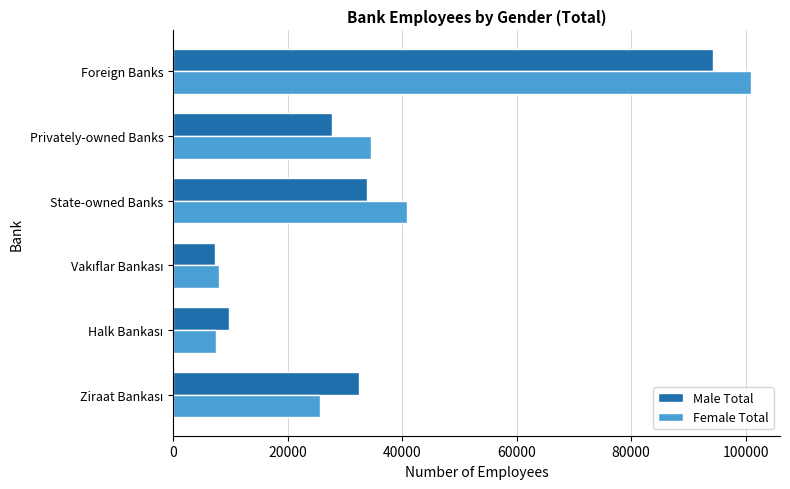

What is the lowest value of the Female Total series?

7408